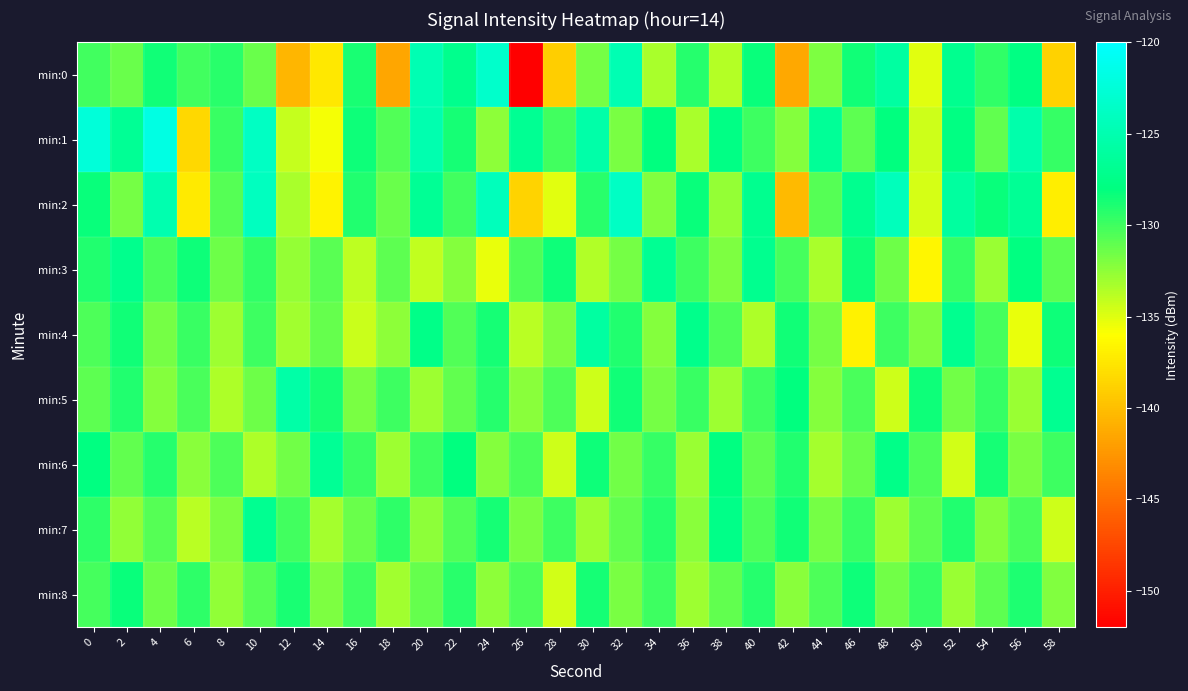

What is the total value across all series at 2?

-1166.6